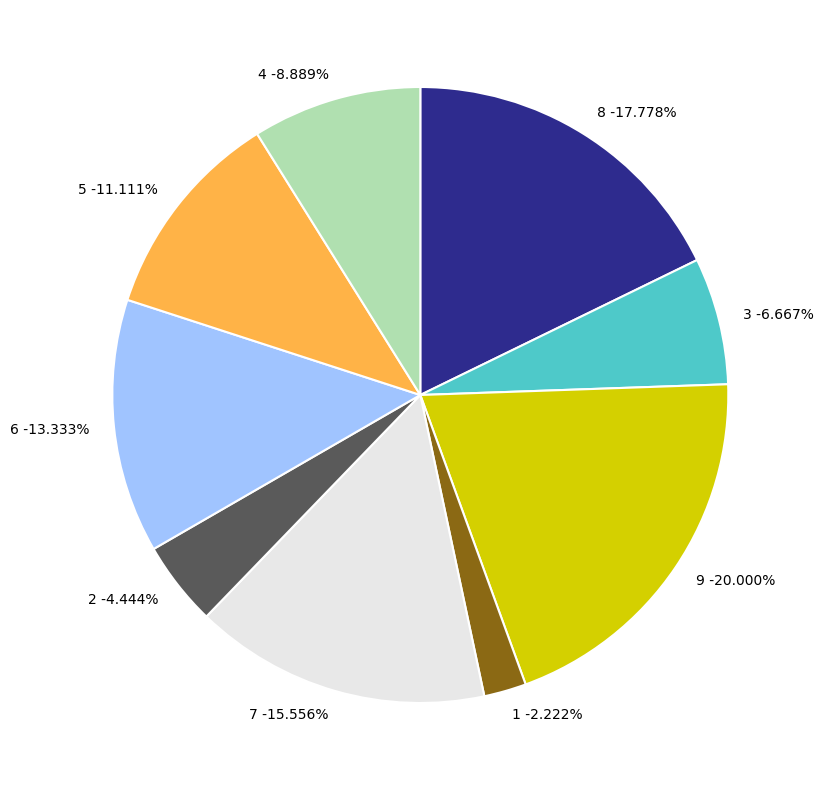

True or false: 5 accounts for 17% of the total.

False